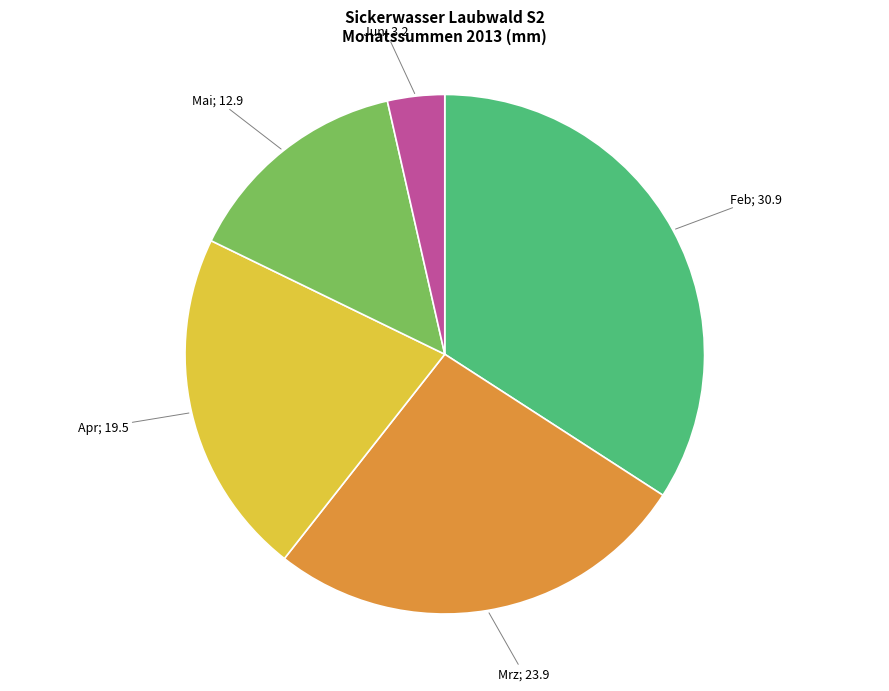

Is there any slice that represents more than half of the pie?

No